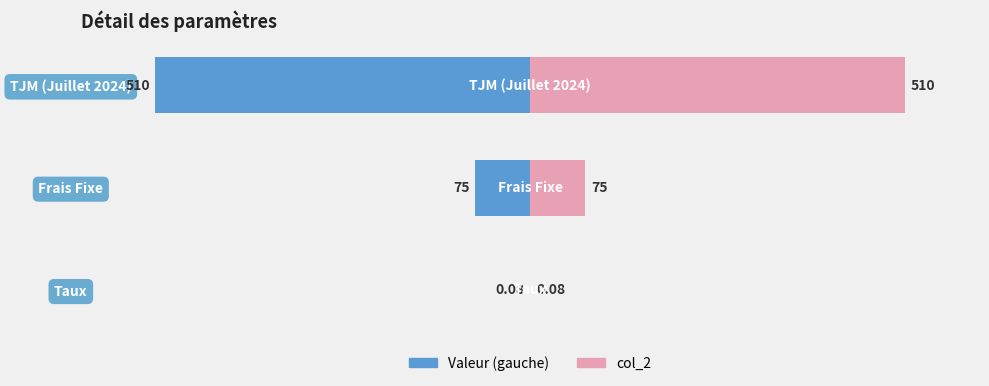

Is it true that col_2 equals 0.0 at Taux?

False